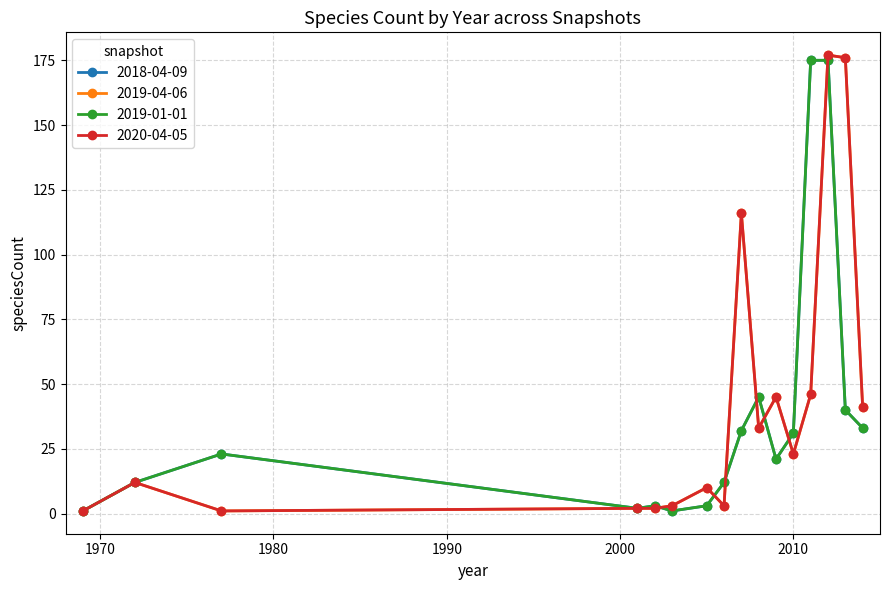

Rank the series by their maximum value, from highest to lowest.

2019-04-06, 2020-04-05, 2018-04-09, 2019-01-01